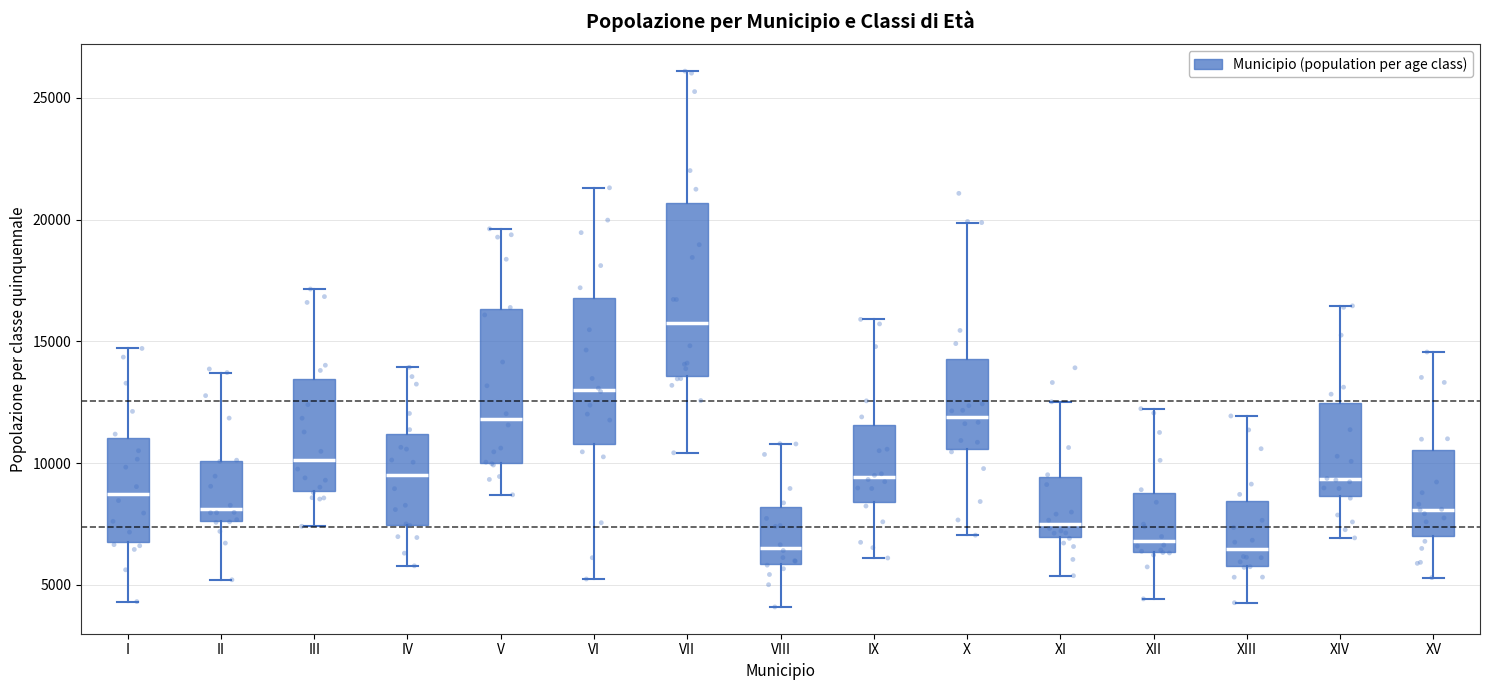

Reading left to right, read every box against the y-axis: the position of its median line, the range the box covers, and the ends of its whiskers. The values are not printed on the chart, so give them approximately, as read against the axis.

I: median 8500, box 7000 to 11000, whiskers 4500 to 14500
II: median 8000, box 7500 to 10000, whiskers 5000 to 13500
III: median 10000, box 9000 to 13500, whiskers 7500 to 17000
IV: median 9500, box 7500 to 11000, whiskers 6000 to 14000
V: median 12000, box 10000 to 16500, whiskers 8500 to 19500
VI: median 13000, box 11000 to 17000, whiskers 5000 to 21500
VII: median 16000, box 13500 to 20500, whiskers 10500 to 26000
VIII: median 6500, box 6000 to 8000, whiskers 4000 to 11000
IX: median 9500, box 8500 to 11500, whiskers 6000 to 16000
X: median 12000, box 10500 to 14500, whiskers 7000 to 20000
XI: median 7500, box 7000 to 9500, whiskers 5500 to 12500
XII: median 7000, box 6500 to 9000, whiskers 4500 to 12000
XIII: median 6500, box 6000 to 8500, whiskers 4500 to 12000
XIV: median 9500, box 8500 to 12500, whiskers 7000 to 16500
XV: median 8000, box 7000 to 10500, whiskers 5500 to 14500